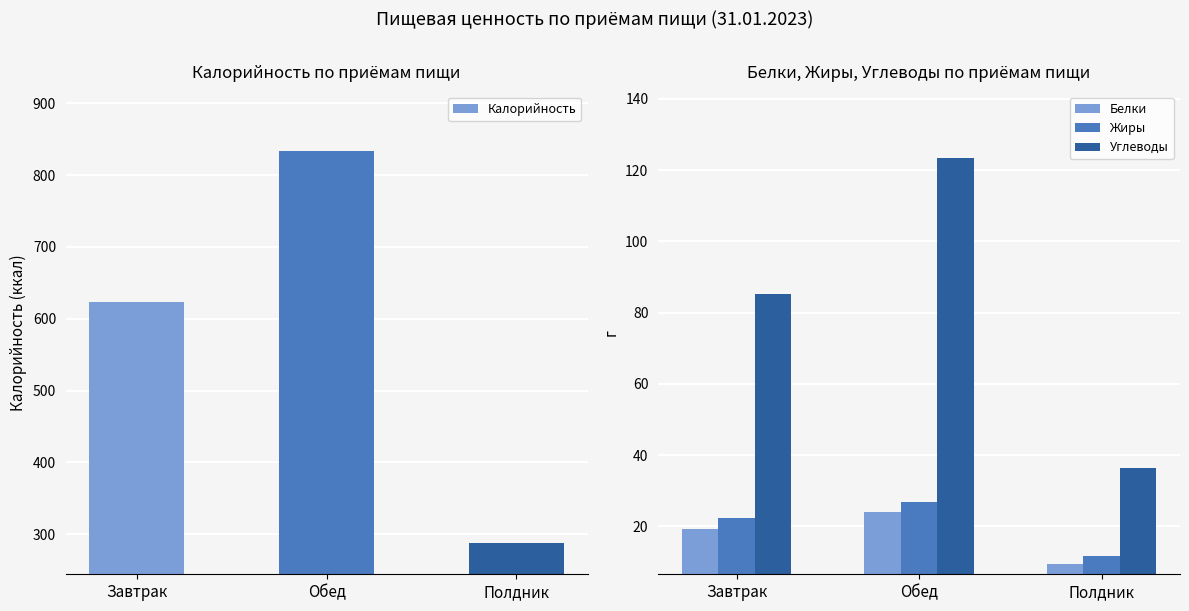

At which label does Углеводы reach its minimum?

Полдник